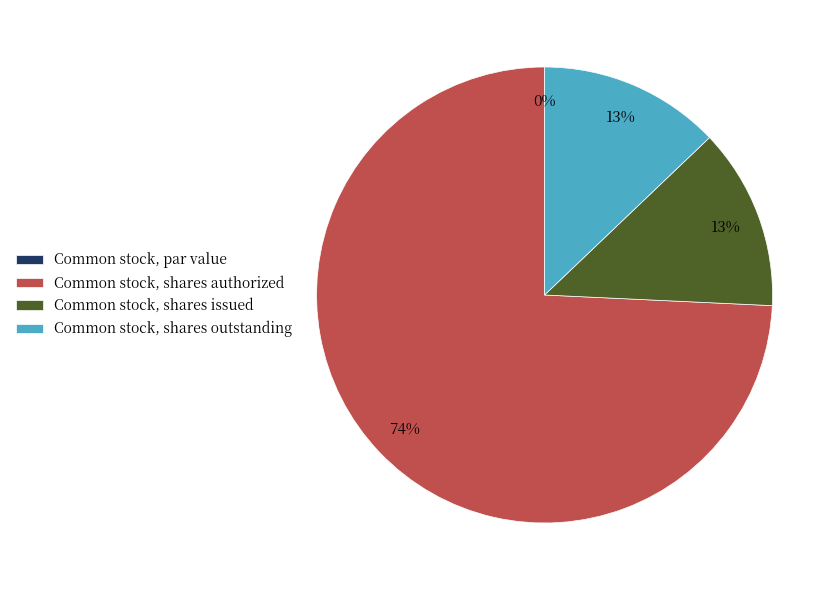

To the nearest percent, what portion does Common stock, shares issued represent?

13%